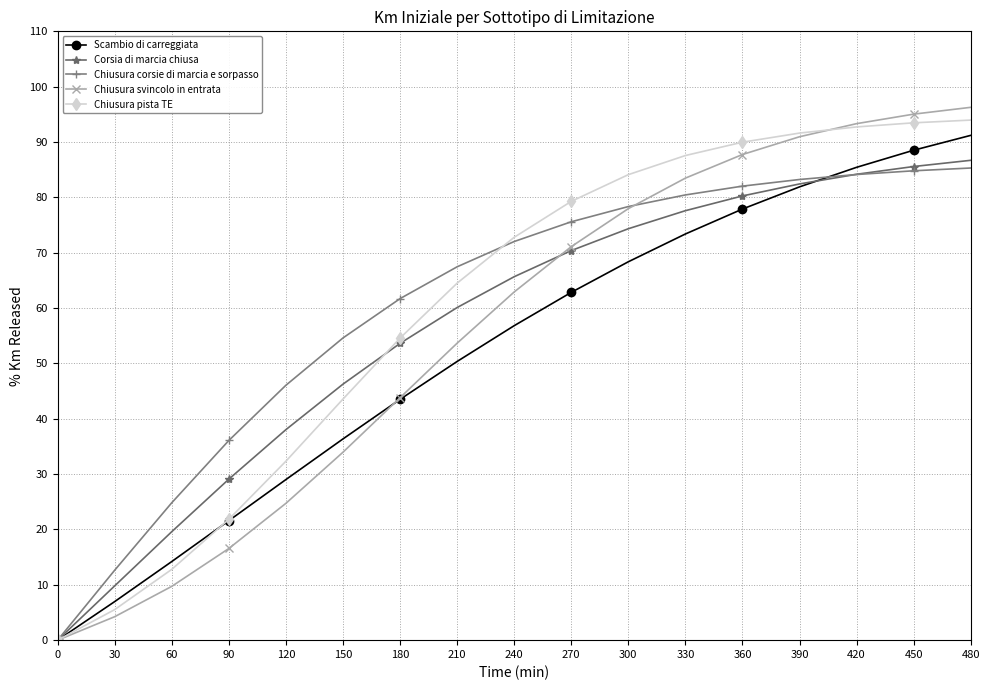

Reading left to right, extract all data points from this chart.

Scambio di carreggiata: 0=0.0	30=7.0	60=14.2	90=21.6	120=29.0	150=36.4	180=43.5	210=50.4	240=56.8	270=62.8	300=68.4	330=73.4	360=77.9	390=81.9	420=85.4	450=88.5	480=91.2
Corsia di marcia chiusa: 0=0.0	30=9.8	60=19.6	90=29.1	120=38.0	150=46.3	180=53.6	210=60.1	240=65.7	270=70.4	300=74.3	330=77.6	360=80.3	390=82.4	420=84.2	450=85.6	480=86.7
Chiusura corsie di marcia e sorpasso: 0=0.0	30=12.6	60=24.8	90=36.1	120=46.1	150=54.6	180=61.7	210=67.5	240=72.0	270=75.6	300=78.3	330=80.4	360=82.0	390=83.2	420=84.1	450=84.8	480=85.3
Chiusura svincolo in entrata: 0=0.0	30=4.2	60=9.7	90=16.6	120=24.7	150=34.0	180=43.8	210=53.7	240=62.9	270=71.1	300=78.0	330=83.5	360=87.7	390=91.0	420=93.3	450=95.0	480=96.3
Chiusura pista TE: 0=0.0	30=5.5	60=12.8	90=21.8	120=32.3	150=43.6	180=54.6	210=64.5	240=72.8	270=79.3	300=84.1	330=87.6	360=90.0	390=91.6	420=92.7	450=93.5	480=94.0